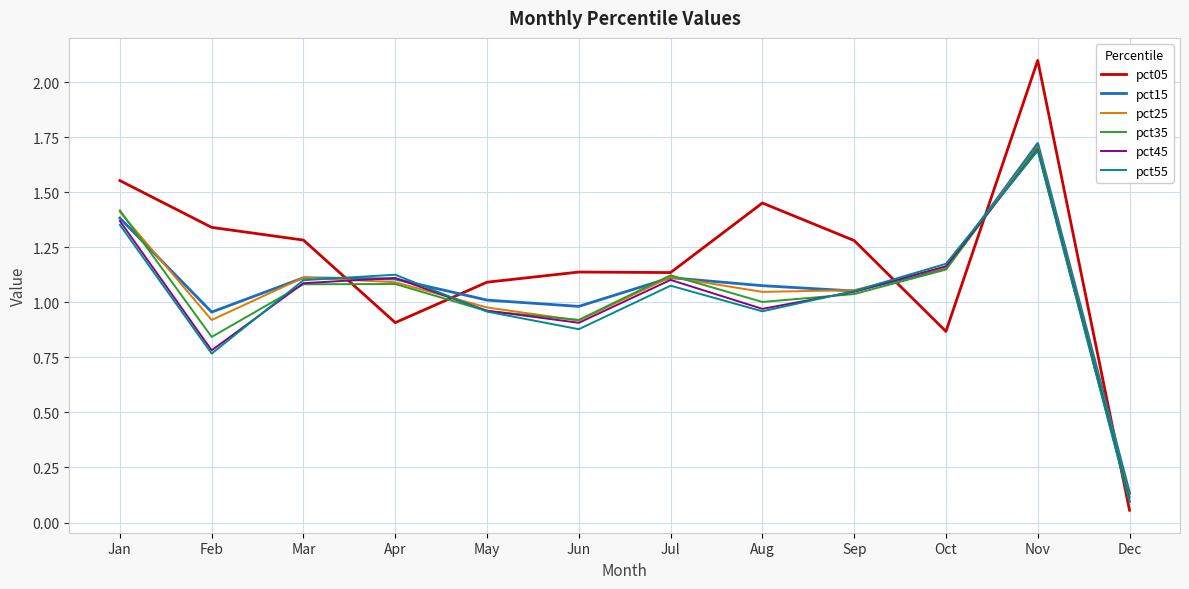

Is this an area chart (filled region under the line)?

No